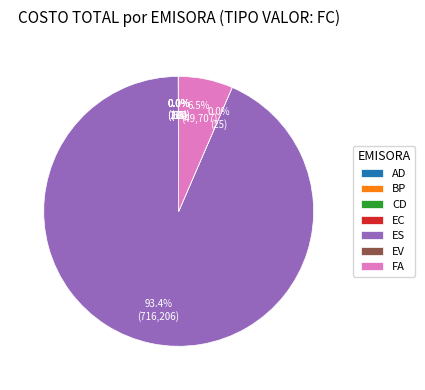

Which slice is the largest?

ES